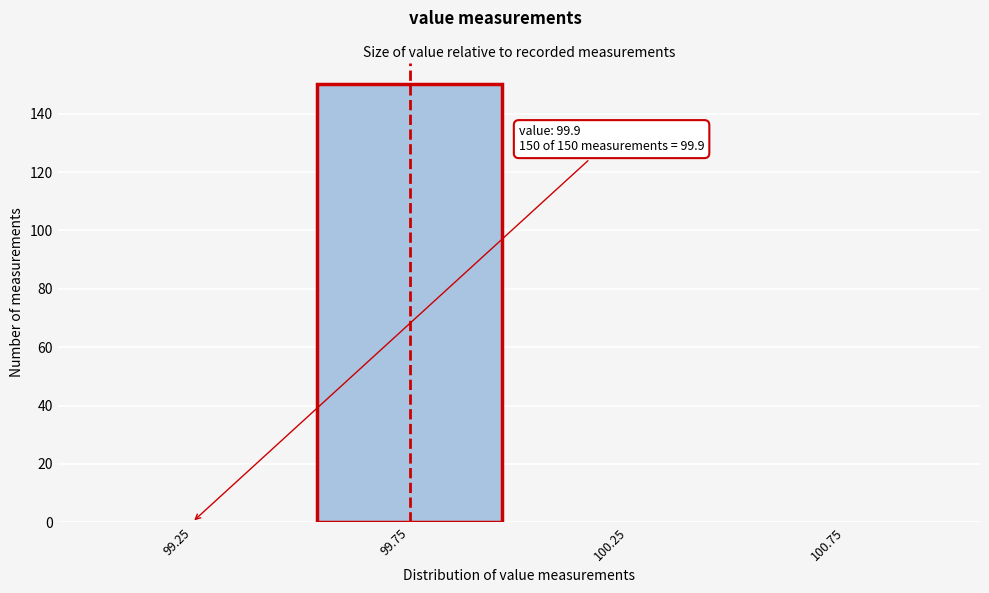

Reading left to right, extract all data points from this chart.

99.25=0	99.75=150	100.25=0	100.75=0